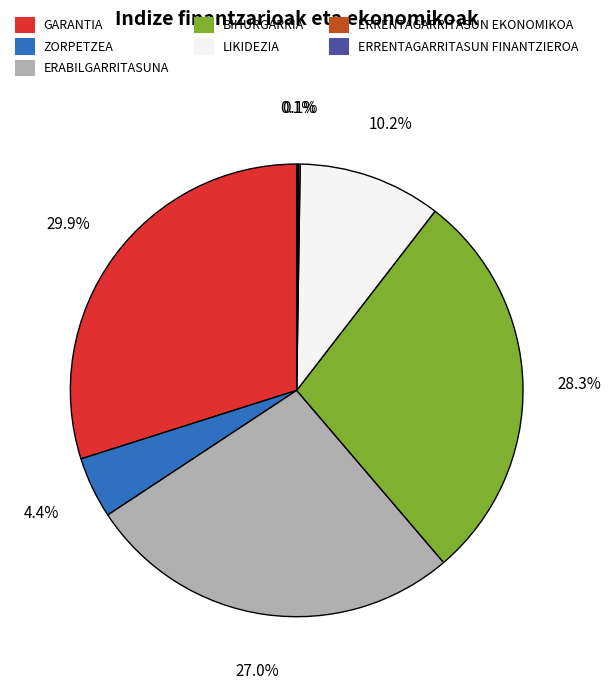

To the nearest percent, what percentage of the pie is ERABILGARRITASUNA?

27%